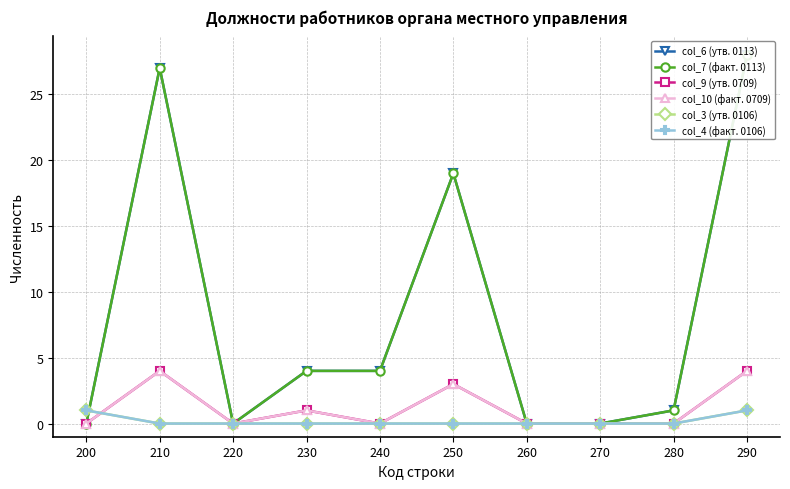

True or false: col_6 (утв. 0113) has a value of 4 at 230.

True